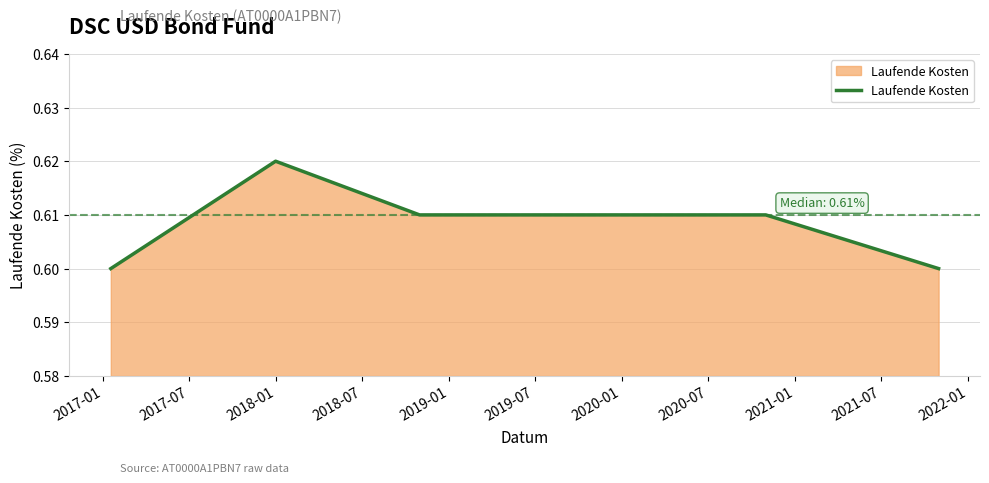

How many values are between 0 and 1?

8